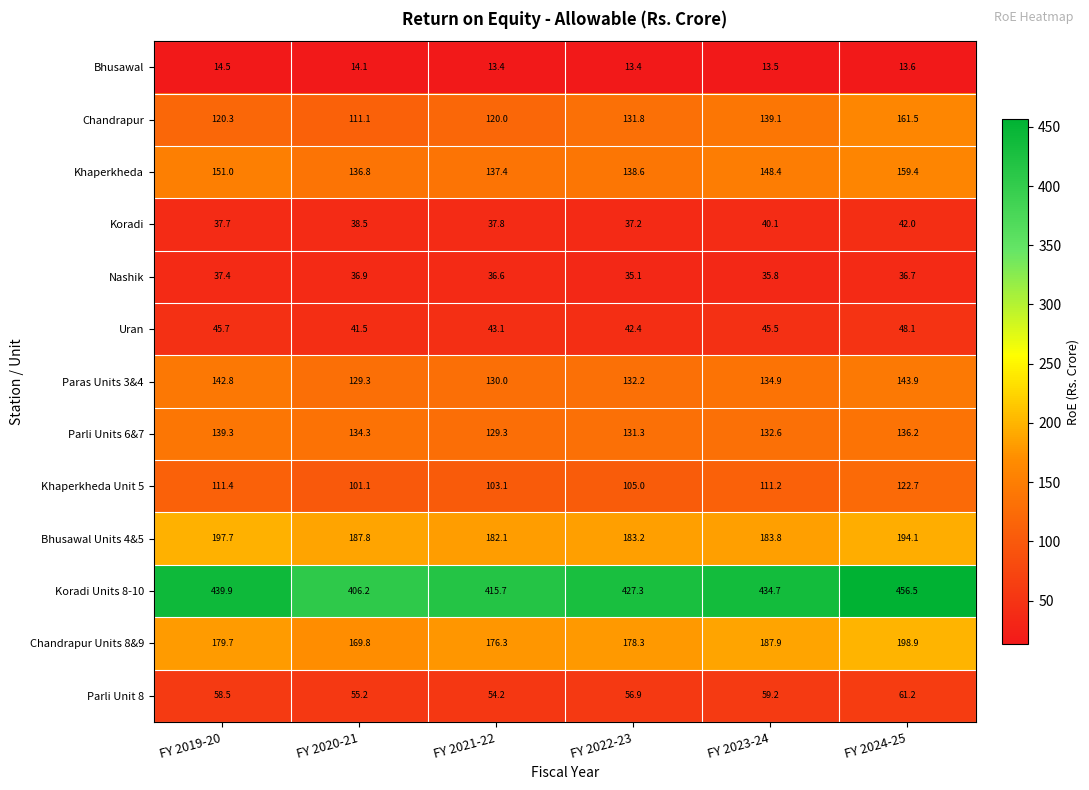

What is the difference between the Paras Units 3&4 values at FY 2019-20 and FY 2022-23?

10.6